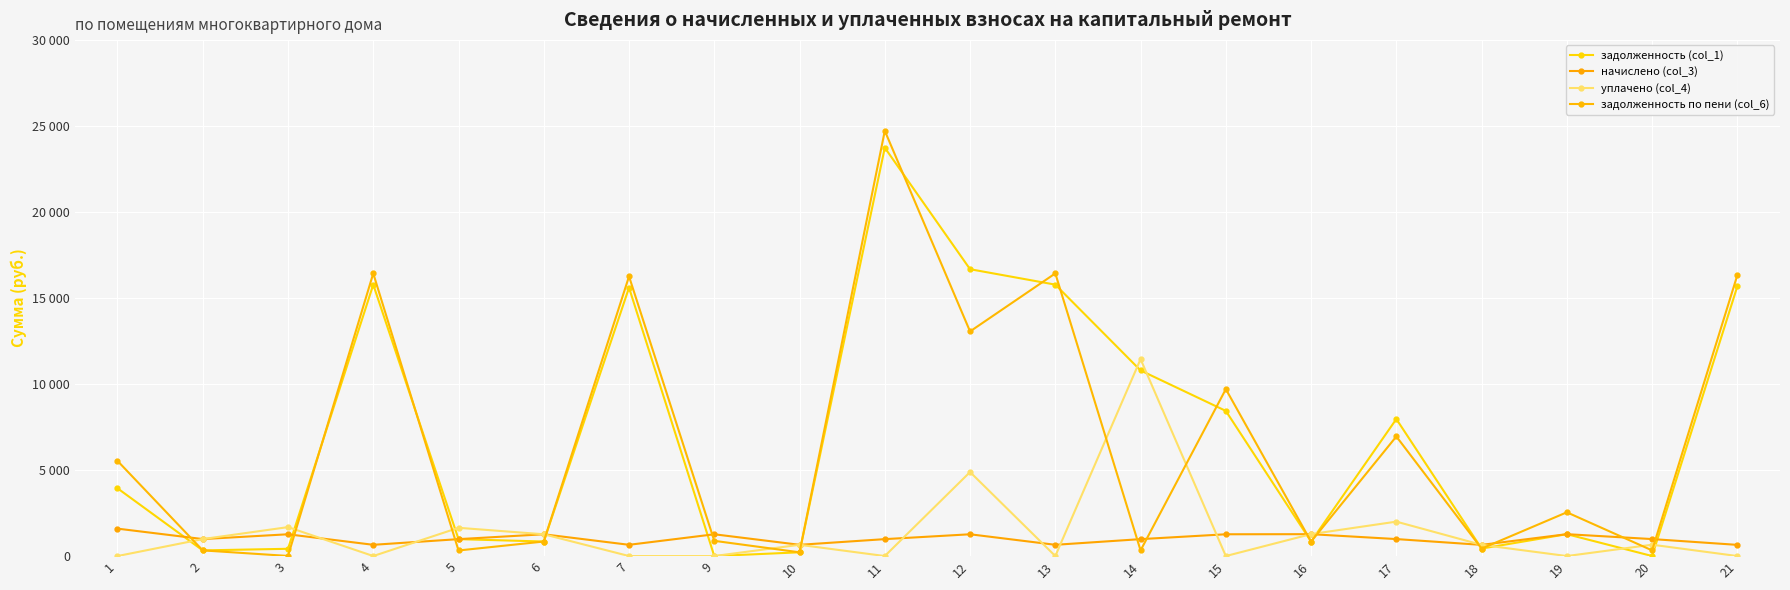

What is the approximate value of начислено (col_3) at 5?

982.8